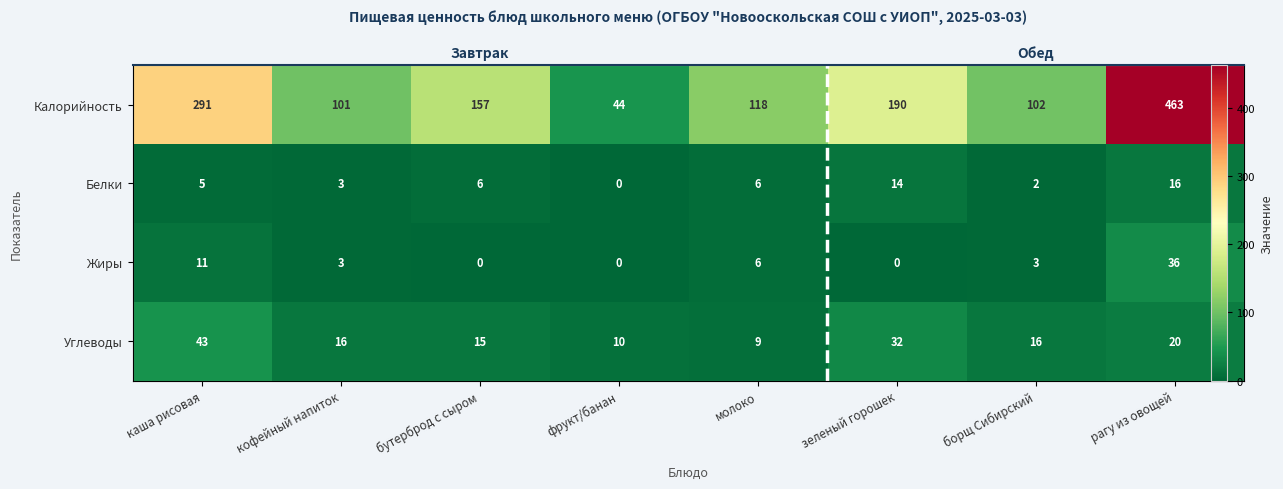

List the series in order of their peak value, highest first.

Калорийность, Углеводы, Жиры, Белки